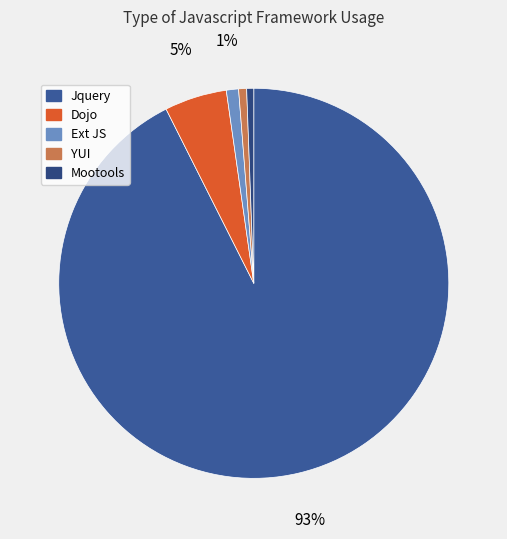

To the nearest percent, what is the average slice percentage?

20%